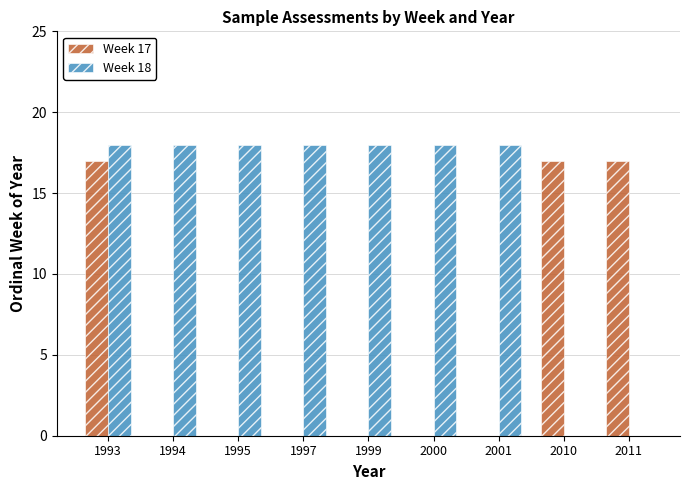

What is the total value across all series at 1994?

18